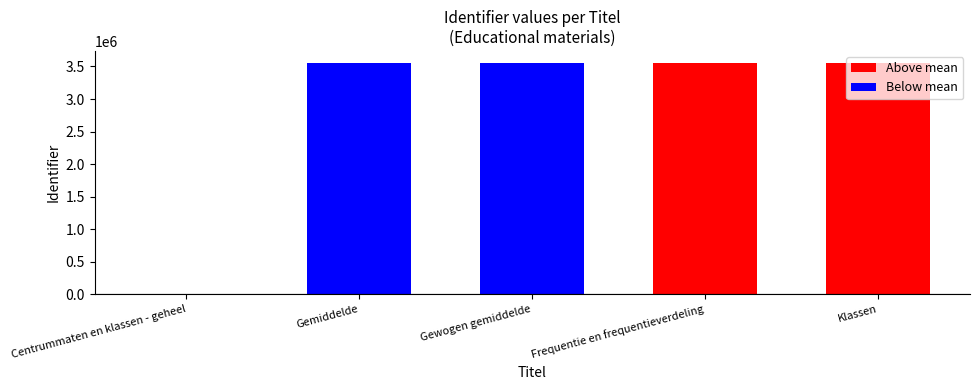

Does the chart contain stacked bars?

No